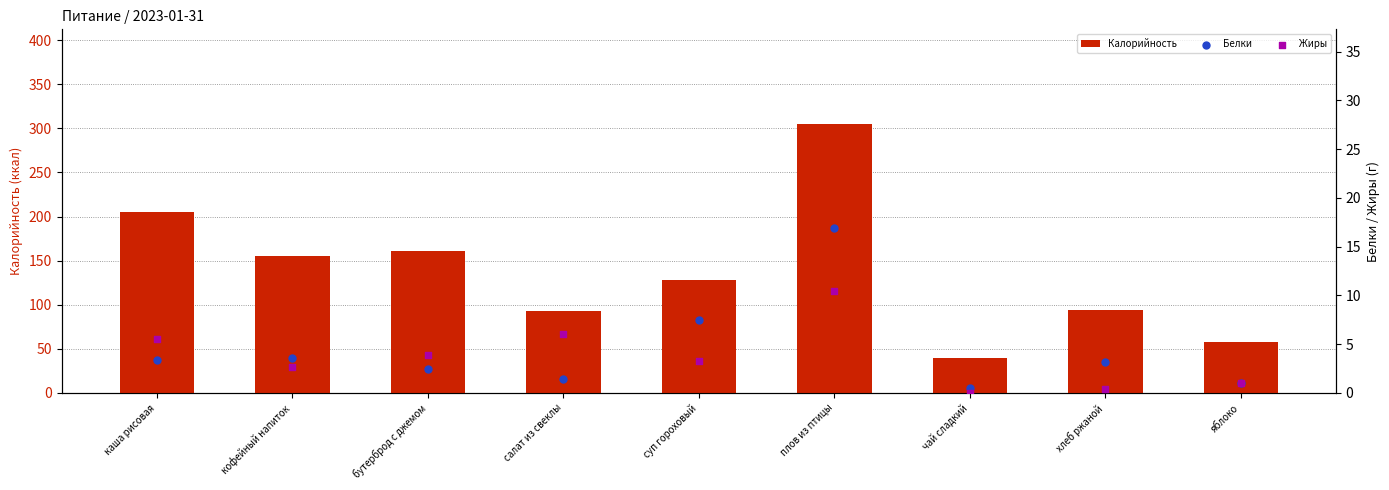

Which series has the largest total across all categories?

Калорийность